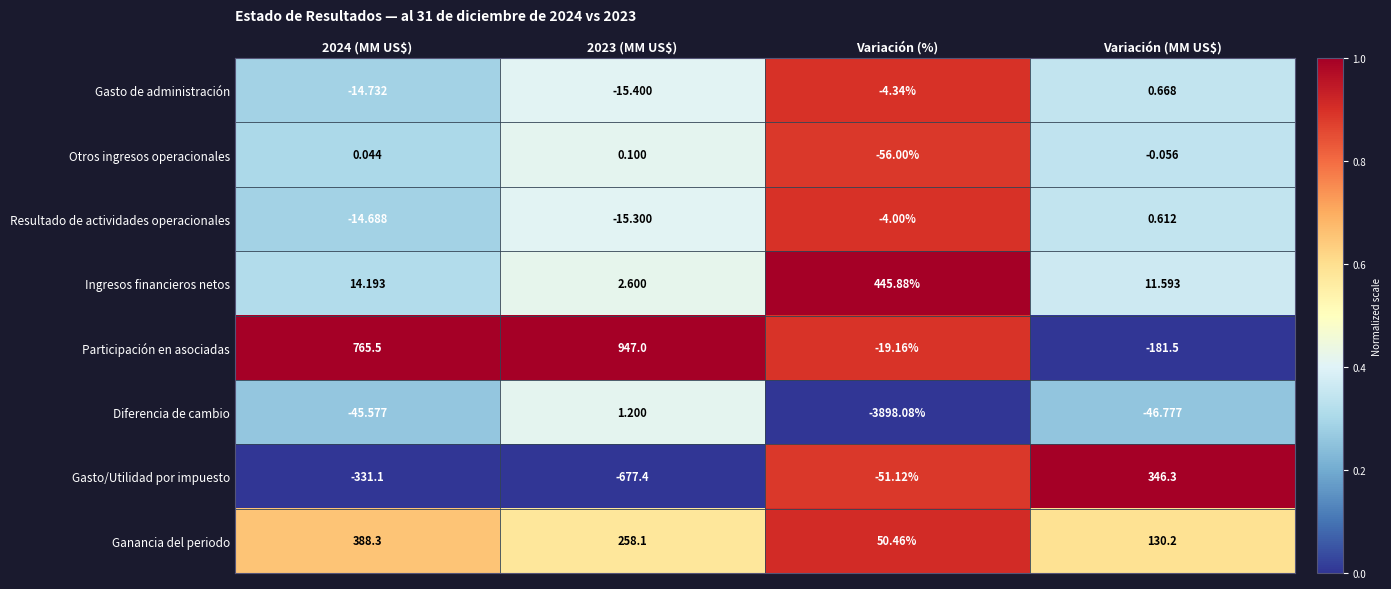

Between 2024 (MM US$) and Variación (%), which series saw the biggest shift?

Diferencia de cambio